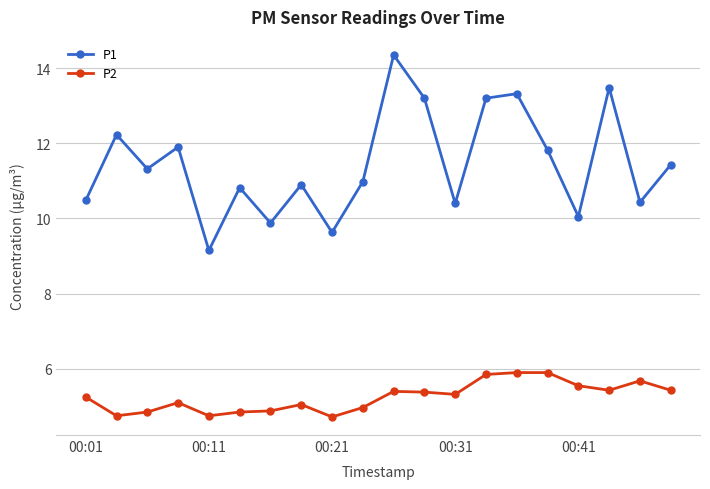

Which series has the largest range (max minus min)?

P1